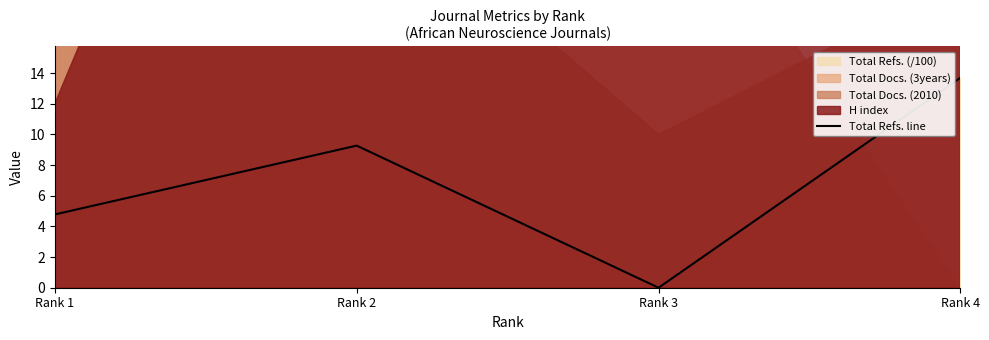

Between Rank 2 and Rank 1, which is larger?

Rank 2